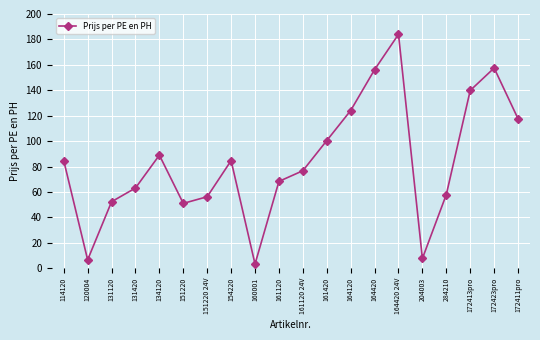

Between 164120 and 134120, which is larger?

164120